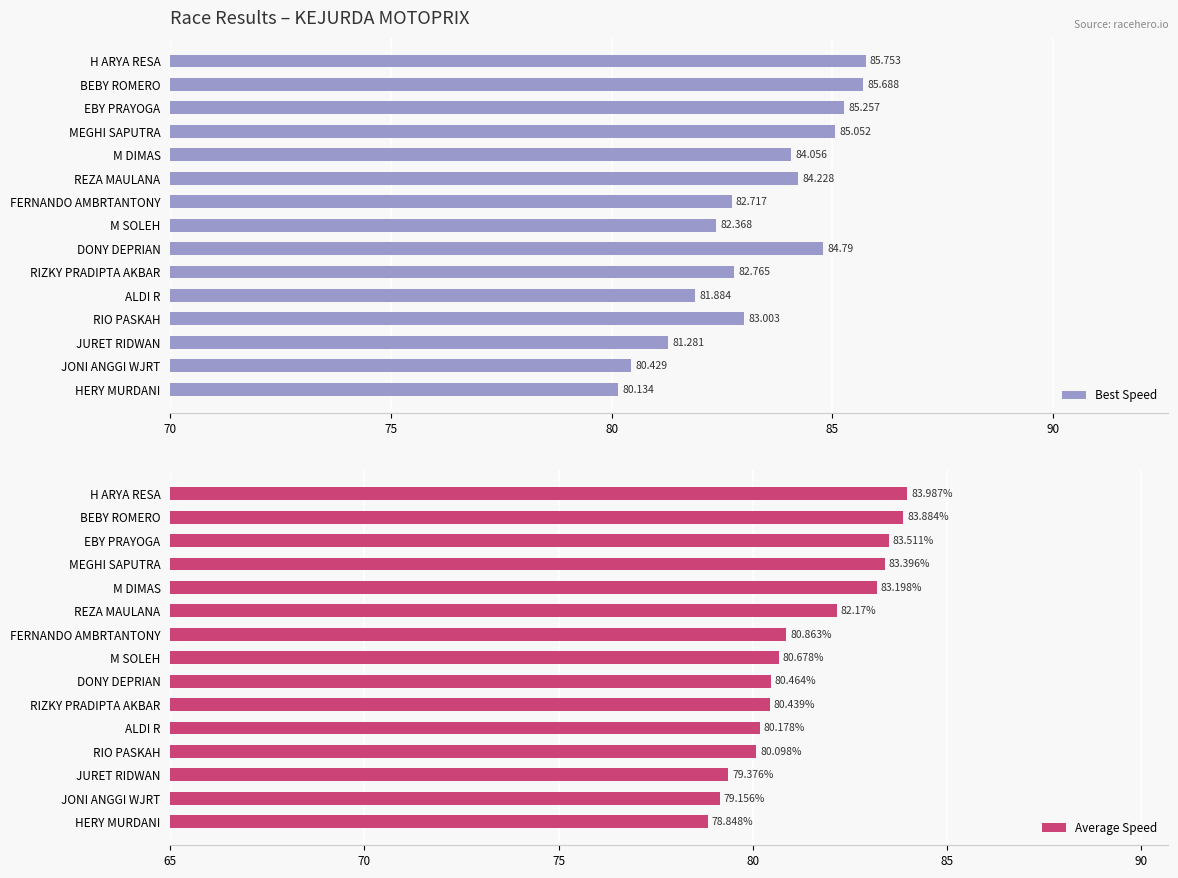

List the labels in order of Best Speed value, largest first.

H ARYA RESA, BEBY ROMERO, EBY PRAYOGA, MEGHI SAPUTRA, DONY DEPRIAN, REZA MAULANA, M DIMAS, RIO PASKAH, RIZKY PRADIPTA AKBAR, FERNANDO AMBRTANTONY, M SOLEH, ALDI R, JURET RIDWAN, JONI ANGGI WJRT, HERY MURDANI